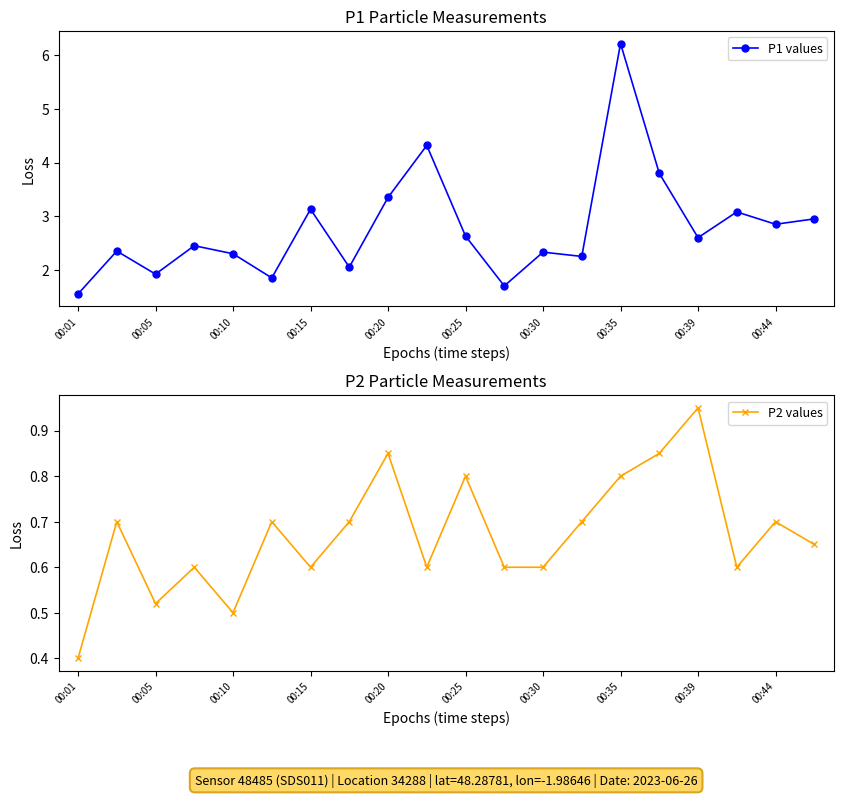

Which series has the largest range (max minus min)?

P1 values